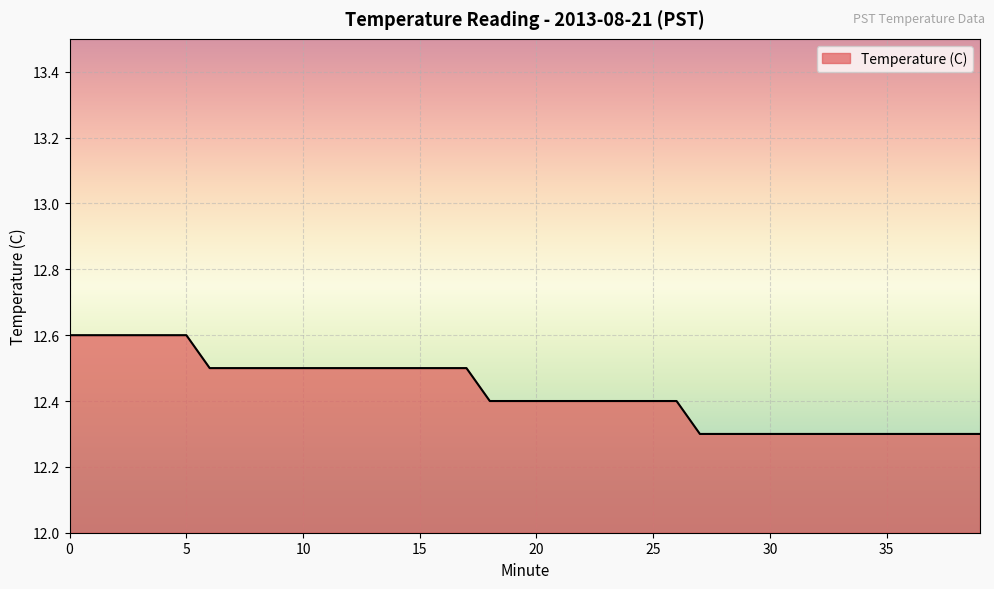

What is the greatest value displayed?

12.6